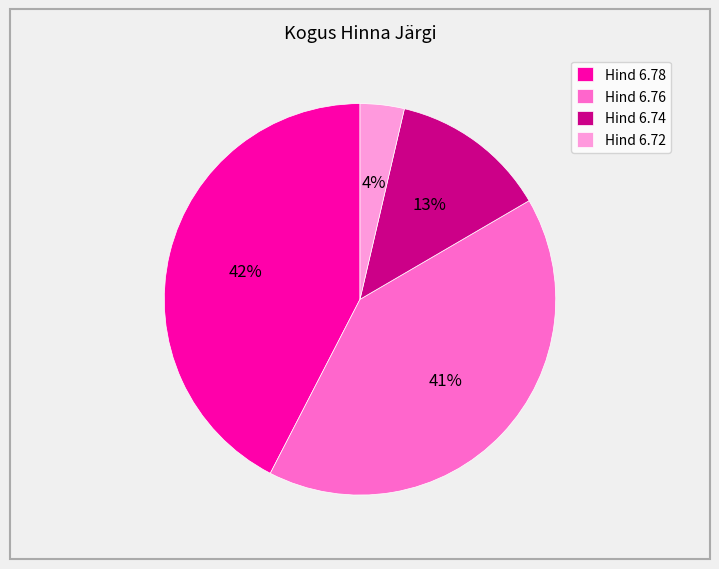

What is the largest slice in the pie chart?

Hind 6.78